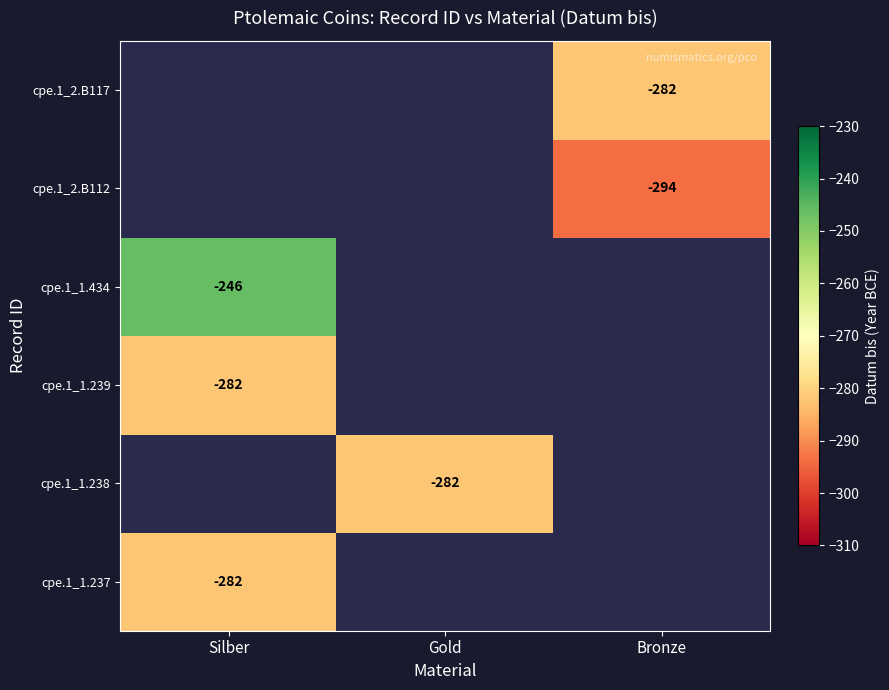

Count the number of categories in the chart.

3